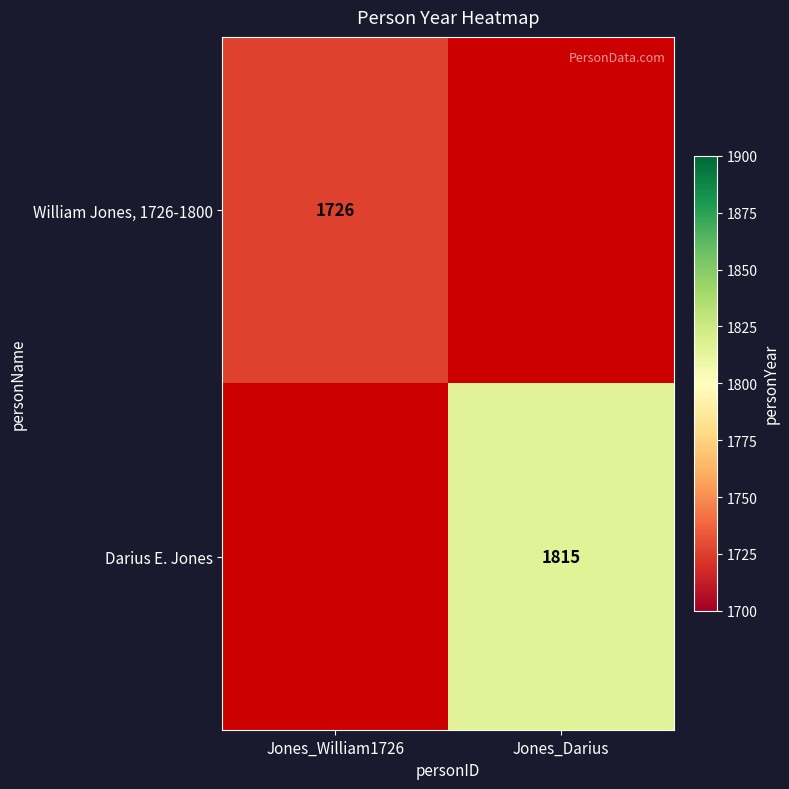

True or false: William Jones, 1726-1800 has a value of 633 at Jones_William1726.

False